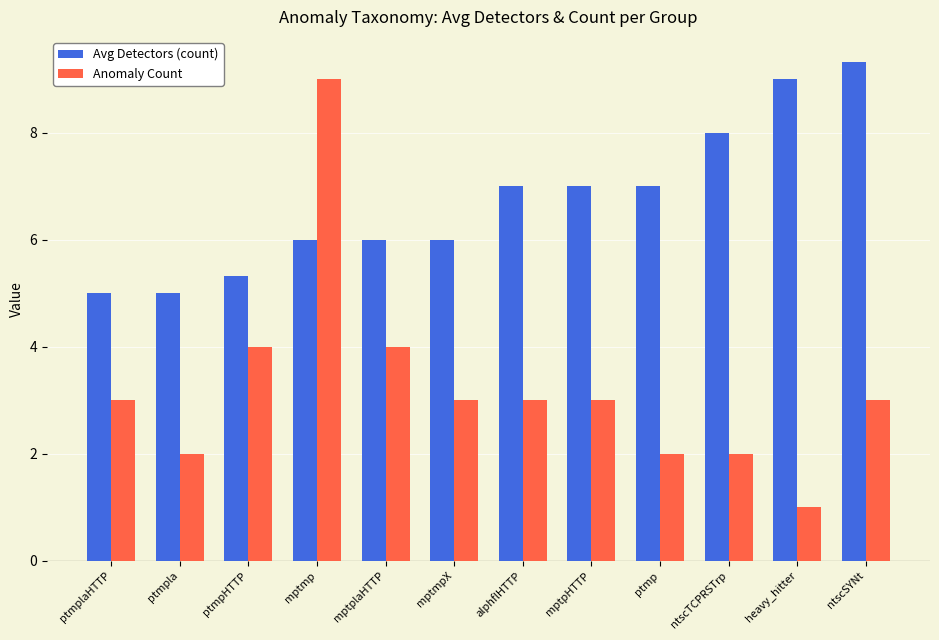

Reading left to right, extract all data points from this chart.

Avg Detectors (count): 5.0	5.0	5.3	6.0	6.0	6.0	7.0	7.0	7.0	8.0	9.0	9.3
Anomaly Count: 3.0	2.0	4.0	9.0	4.0	3.0	3.0	3.0	2.0	2.0	1.0	3.0